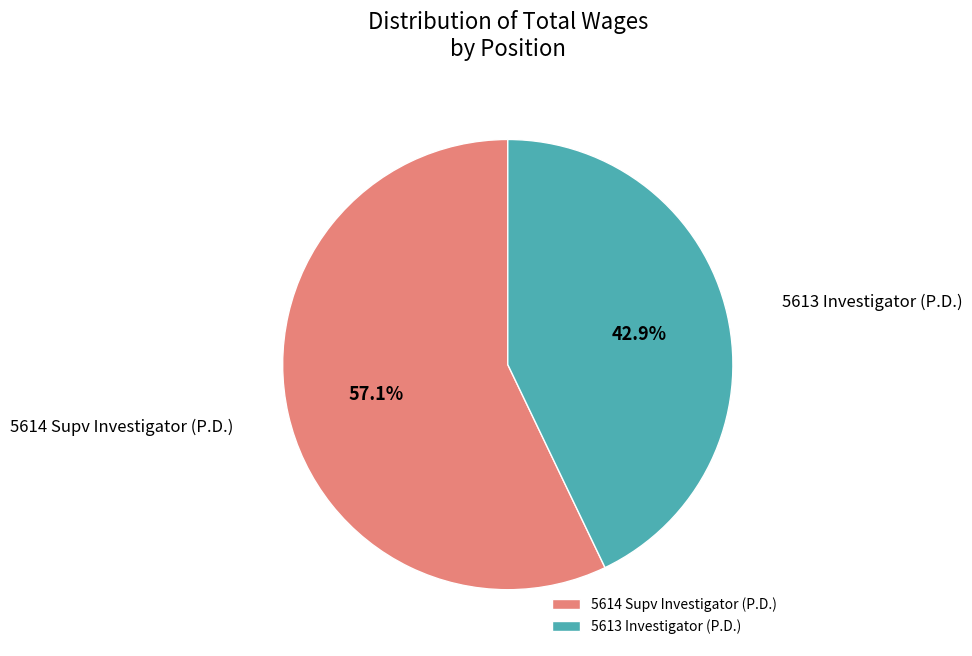

Rank the categories by value from highest to lowest.

5614 Supv Investigator (P.D.), 5613 Investigator (P.D.)